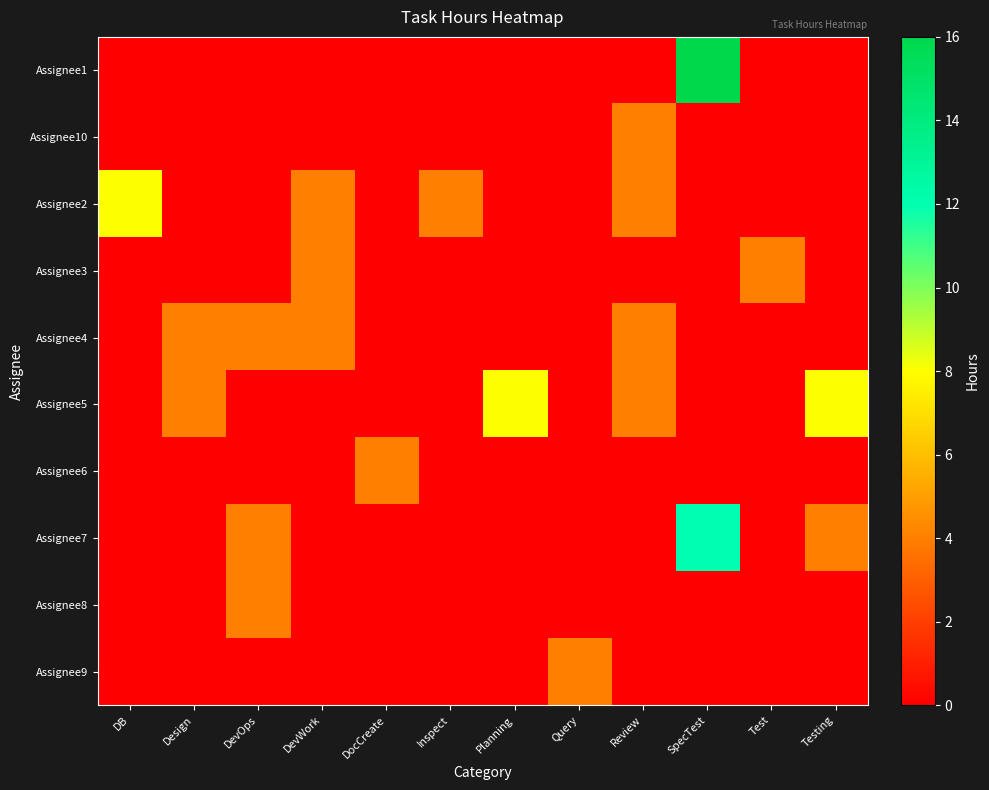

Rank the series at Planning from lowest to highest value.

Assignee1, Assignee10, Assignee2, Assignee3, Assignee4, Assignee6, Assignee7, Assignee8, Assignee9, Assignee5